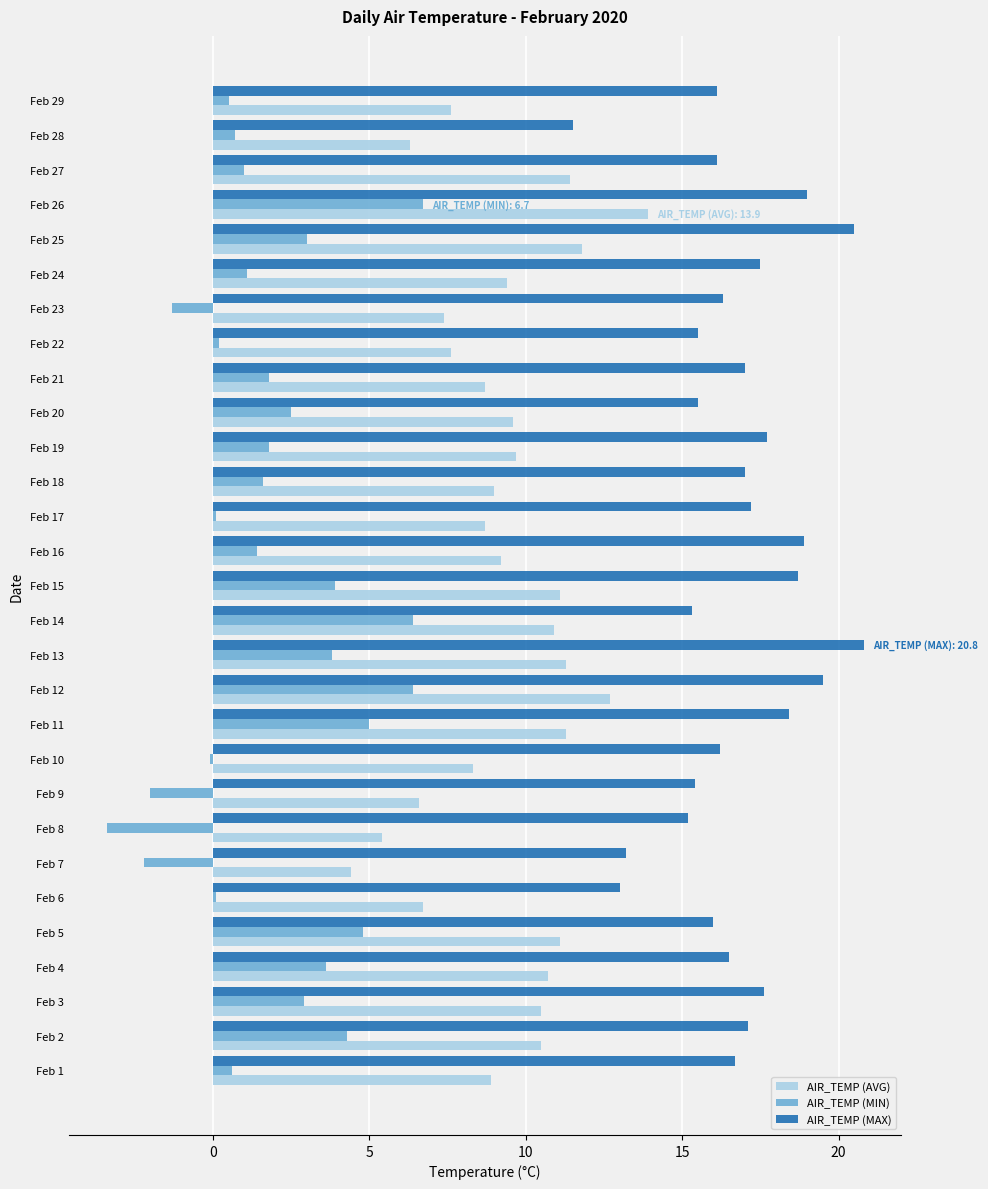

Which series has the largest total across all categories?

AIR_TEMP (MAX)